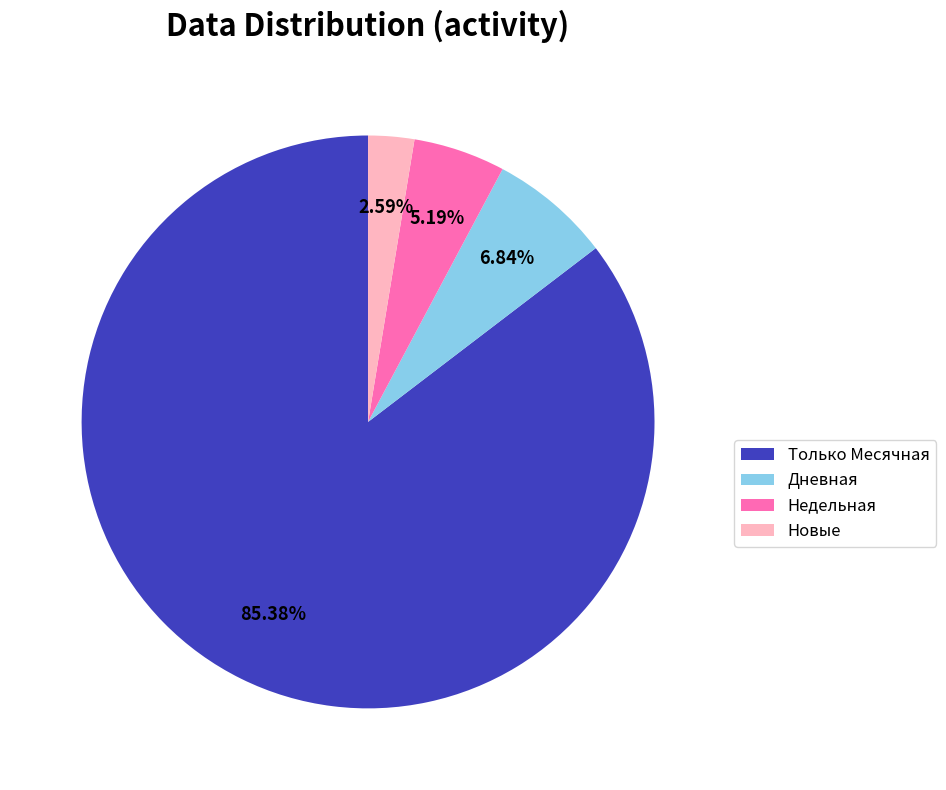

Rank the categories by value from lowest to highest.

Новые, Недельная, Дневная, Только Месячная